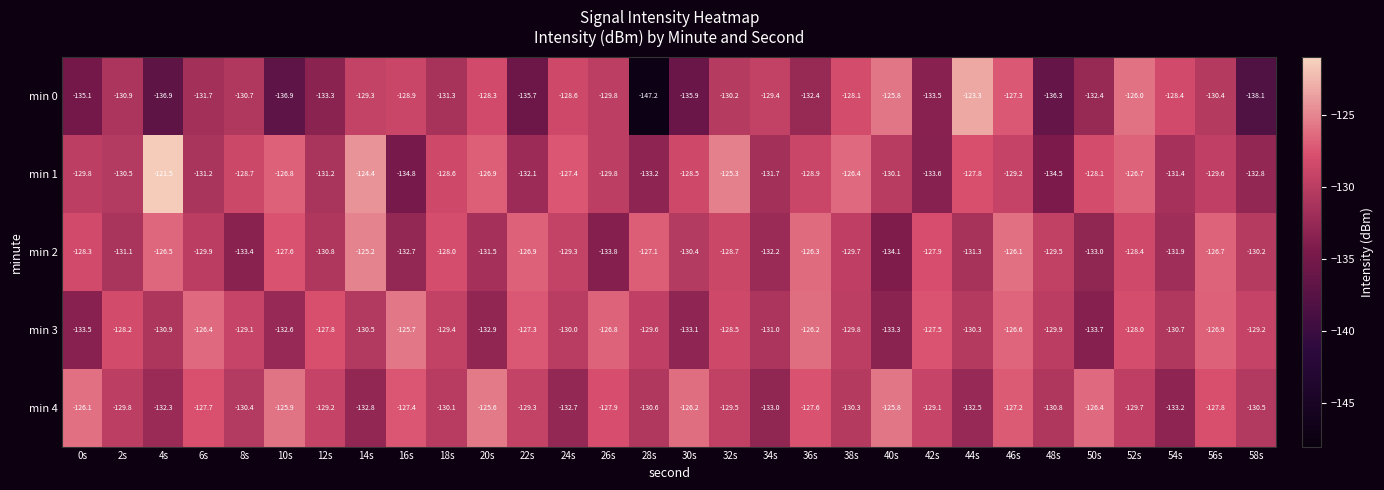

How many data points does each series have?

30